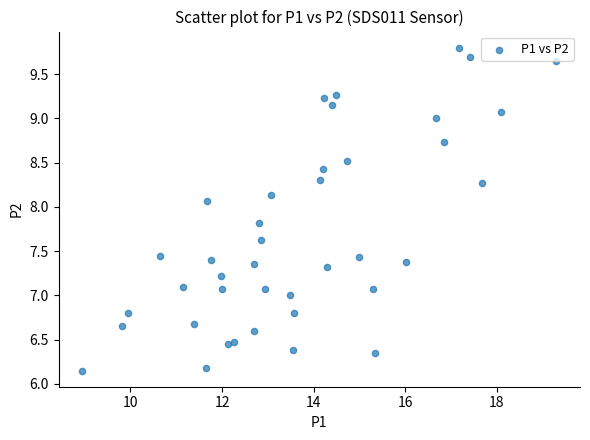

Count the number of points in this scatter plot.

40